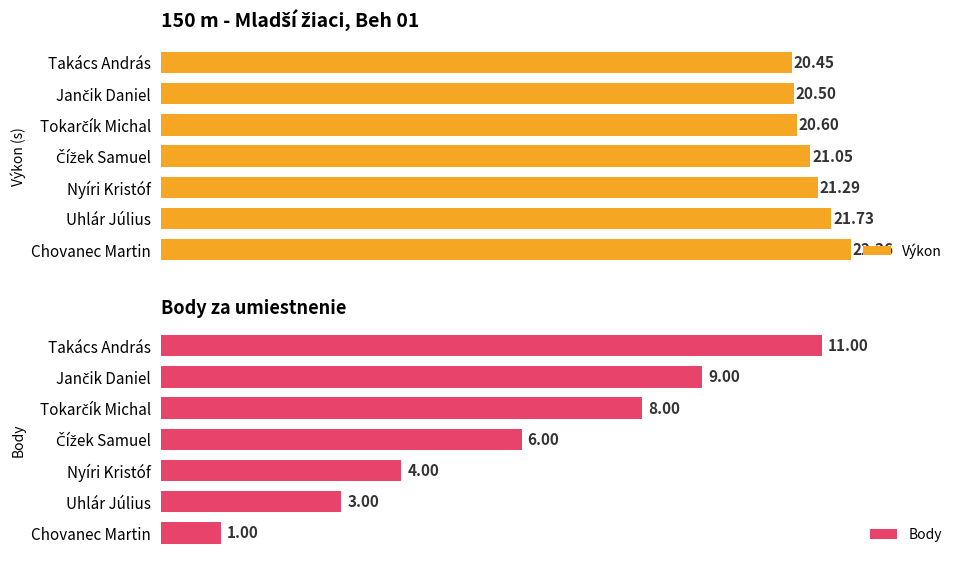

Count the number of data series in this chart.

2